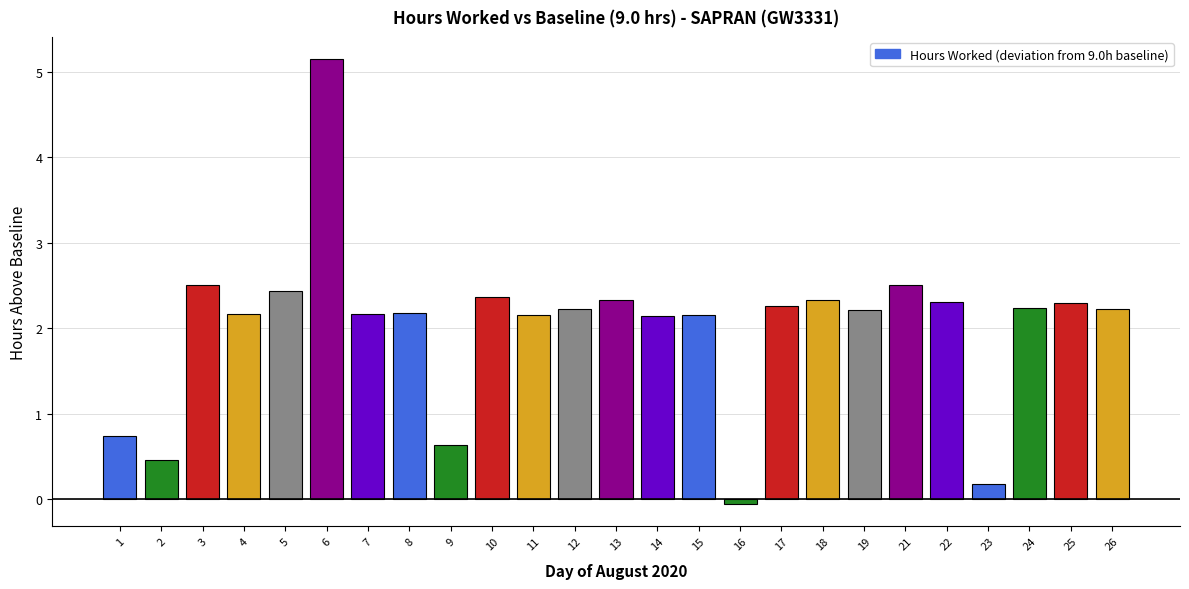

At which category does the chart reach its peak across all series?

6